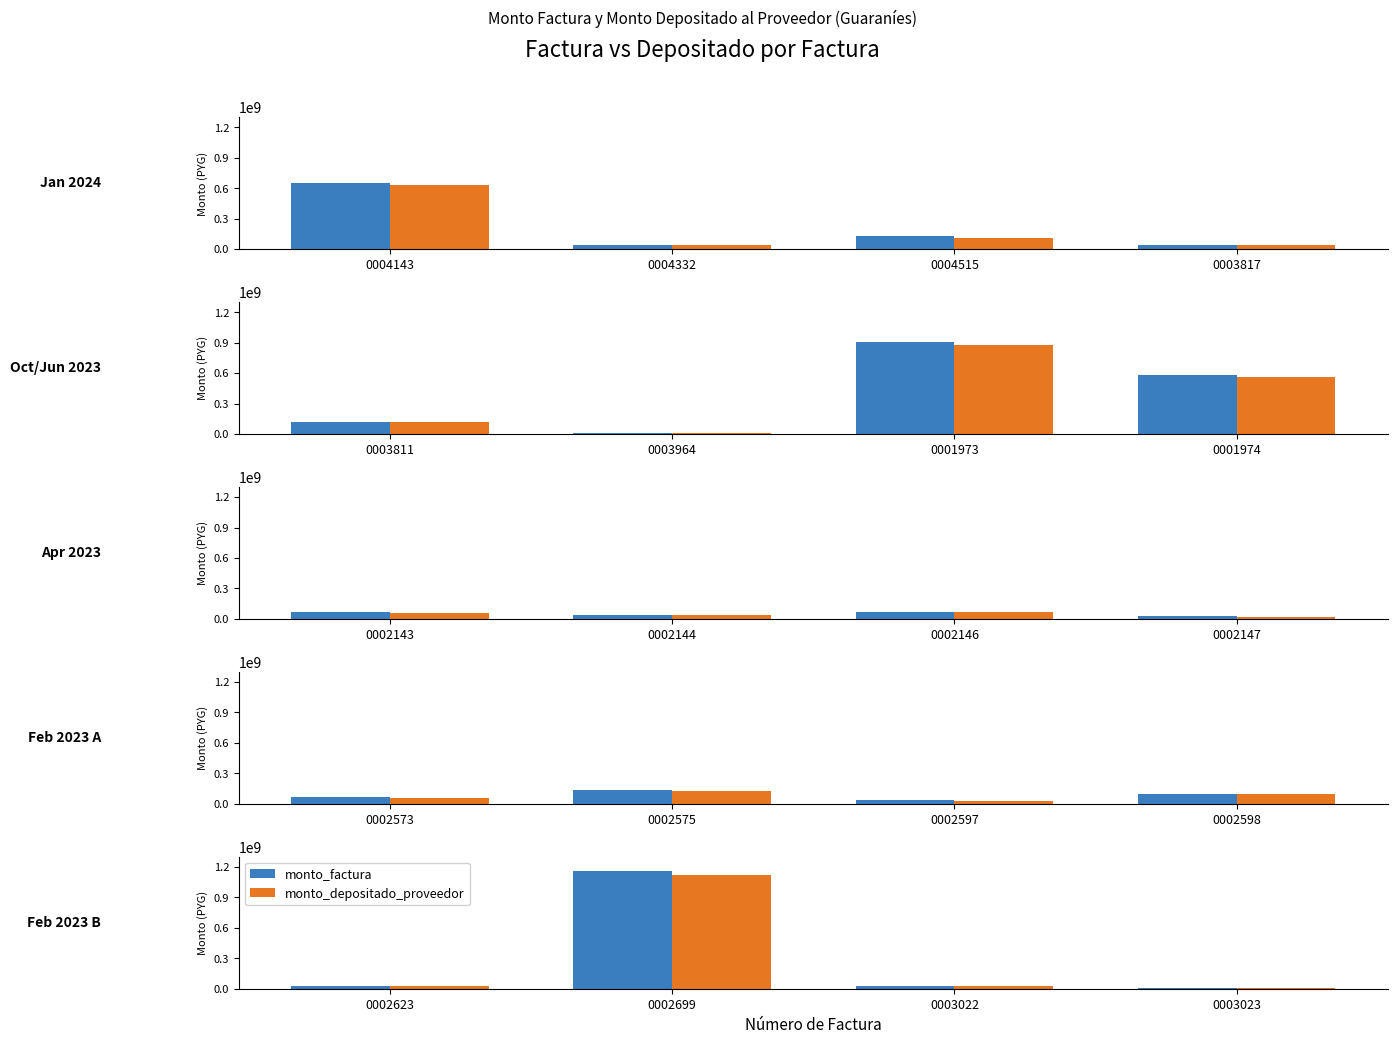

The monto_factura series shows 4471070 at 0003023. True or false?

False